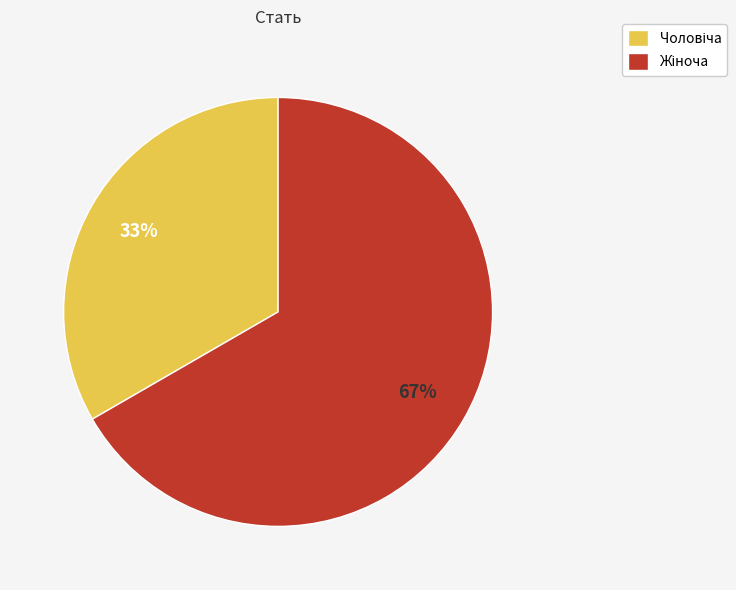

Is there any slice that represents more than half of the pie?

Yes